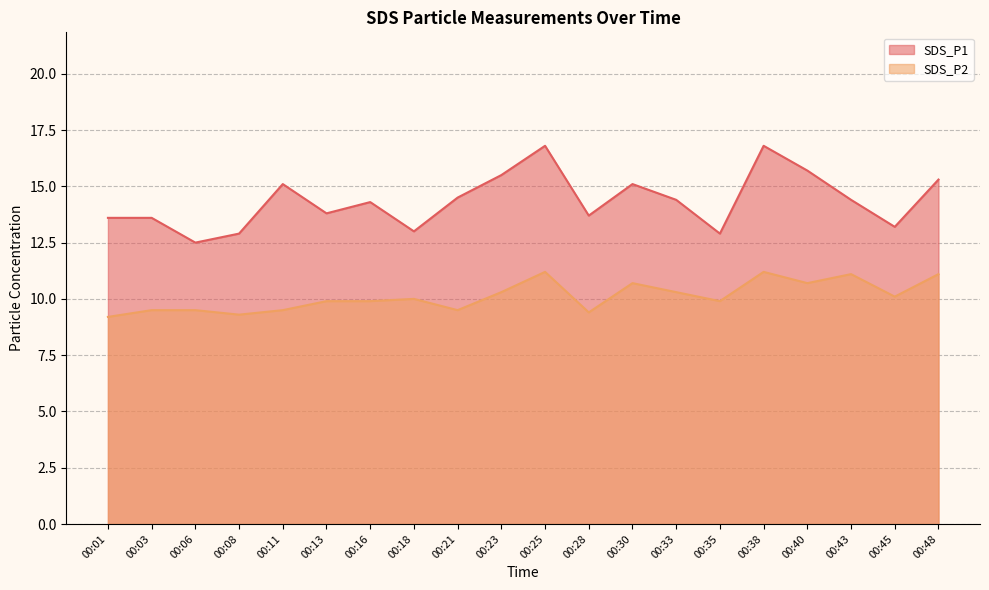

What value does the SDS_P1 series have at 00:43?

14.4